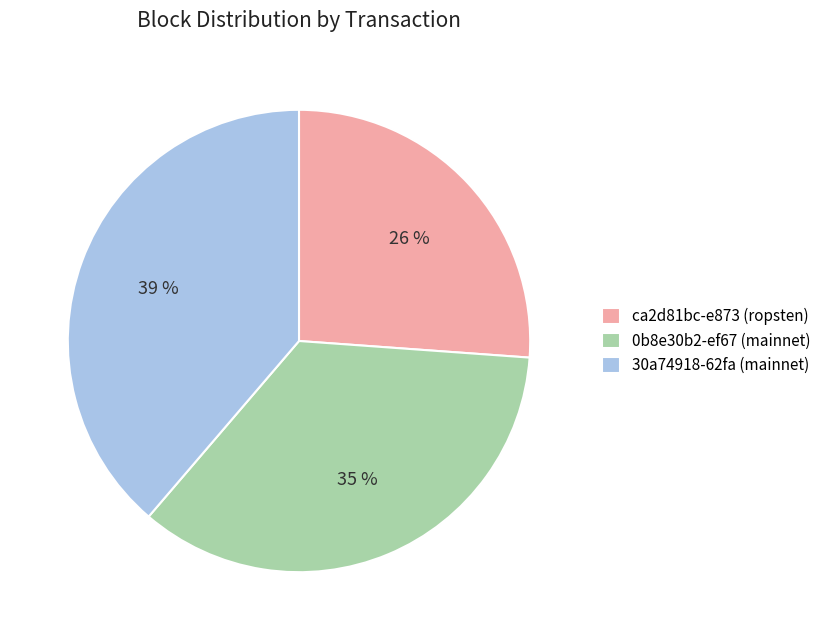

How many slices are in this pie chart?

3